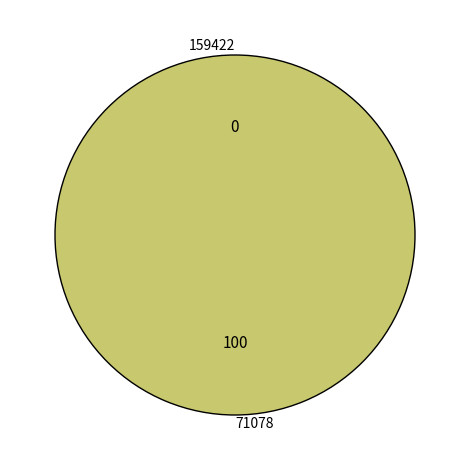

To the nearest percent, what portion does 71078 represent?

100%